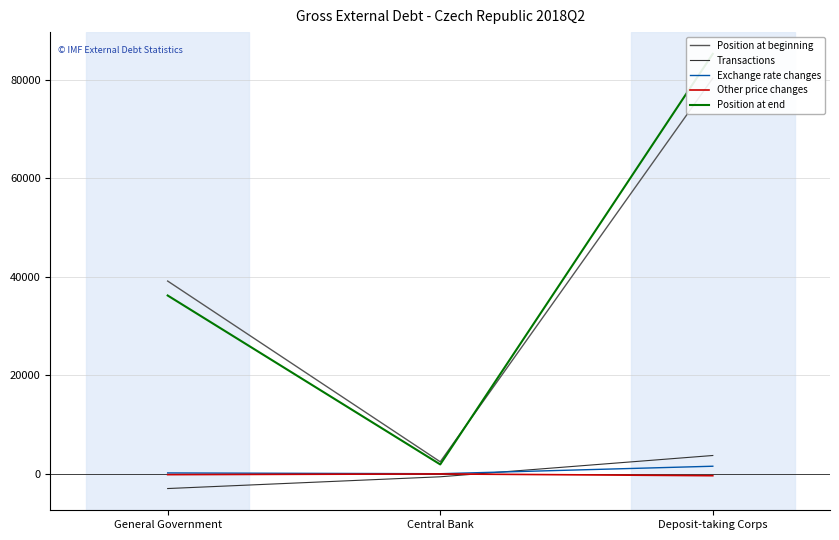

At which category is the sum across all series the highest?

Deposit-taking Corps